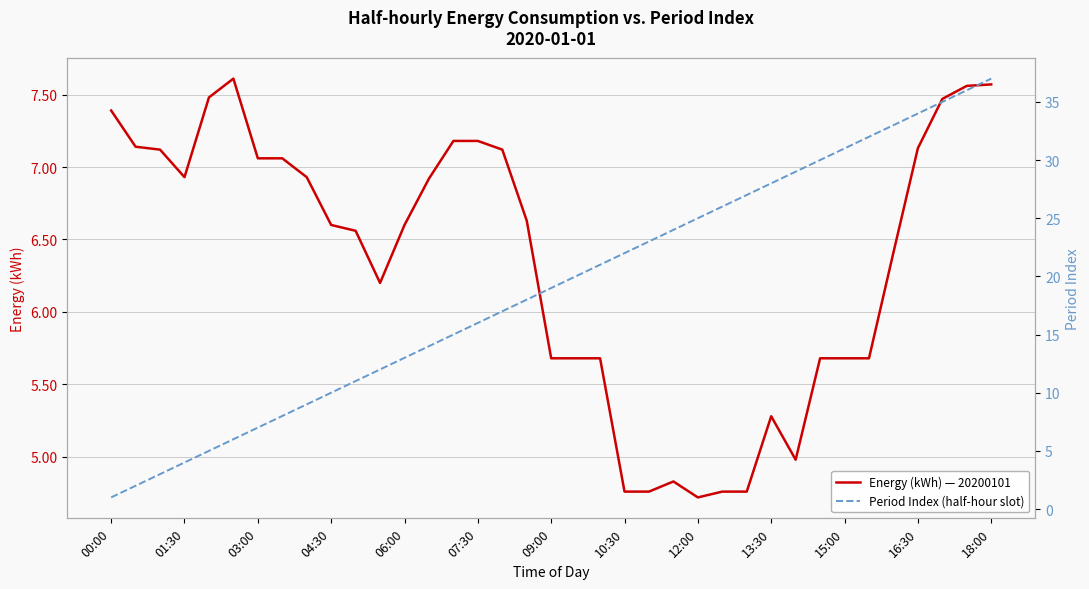

What are all the series names shown in the legend?

Energy (kWh) — 20200101, Period Index (half-hour slot)